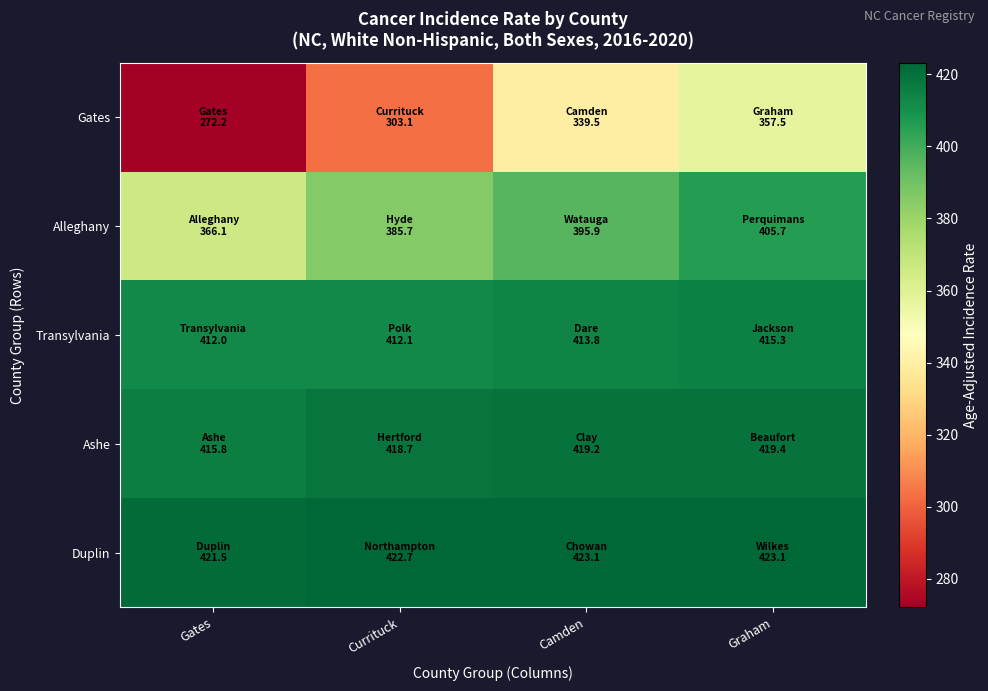

At which category is the sum across all series the highest?

Graham